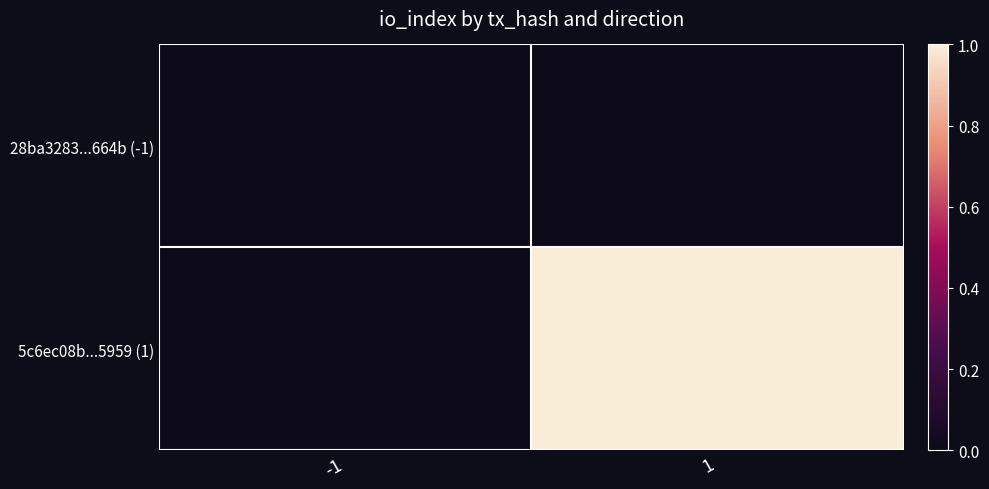

List the series in order of their overall mean, lowest first.

28ba3283...664b (-1), 5c6ec08b...5959 (1)